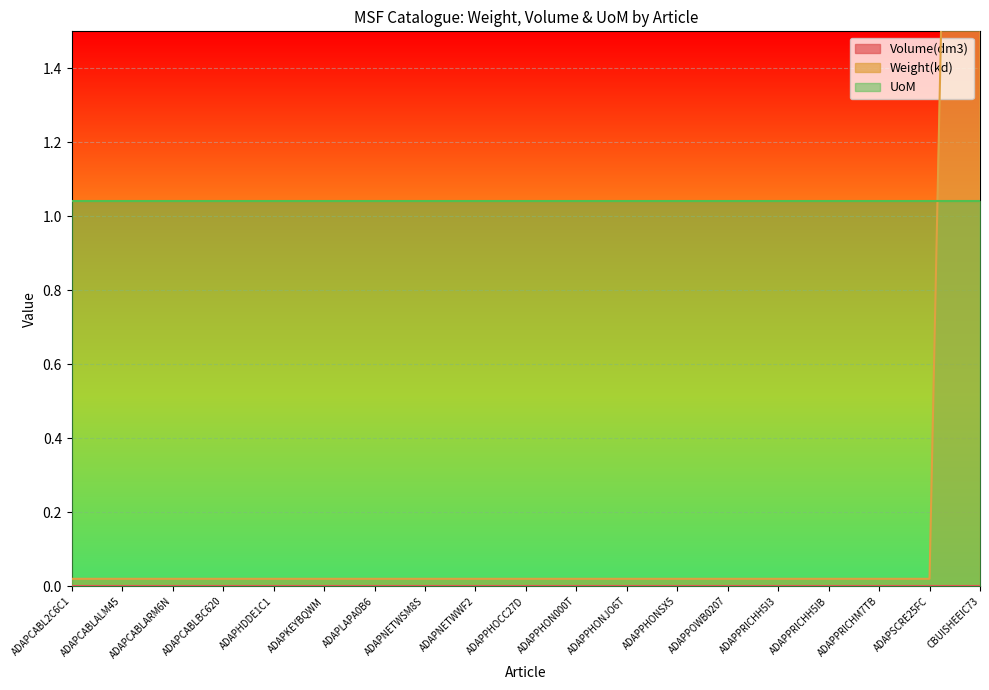

List the series in order of their peak value, highest first.

Weight(kd), UoM, Volume(dm3)